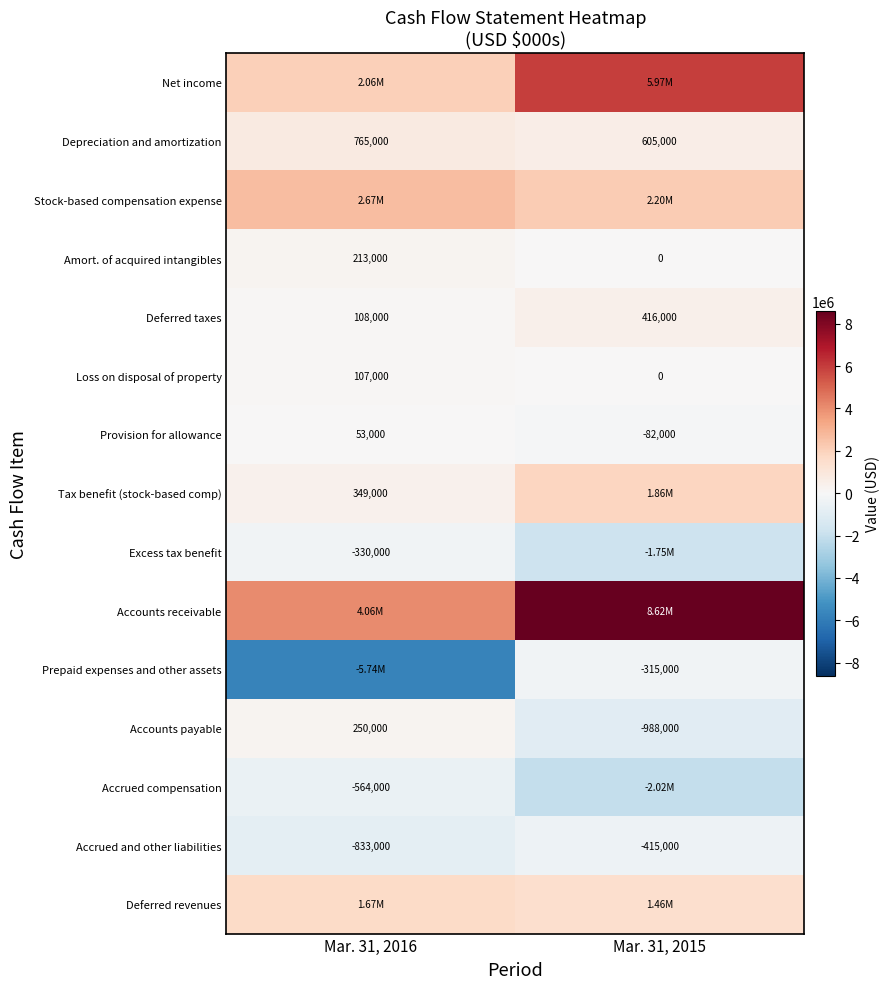

Is the value of Provision for allowance at Mar. 31, 2015 greater than the value of Accrued compensation at Mar. 31, 2016?

Yes